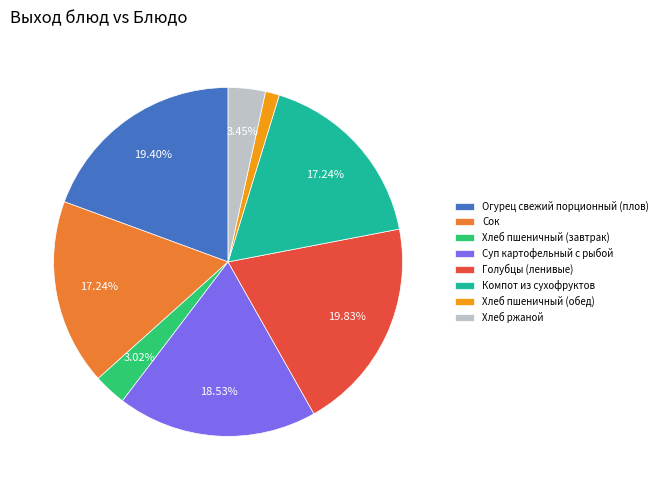

To the nearest percent, what portion does Огурец свежий порционный (плов) represent?

19%